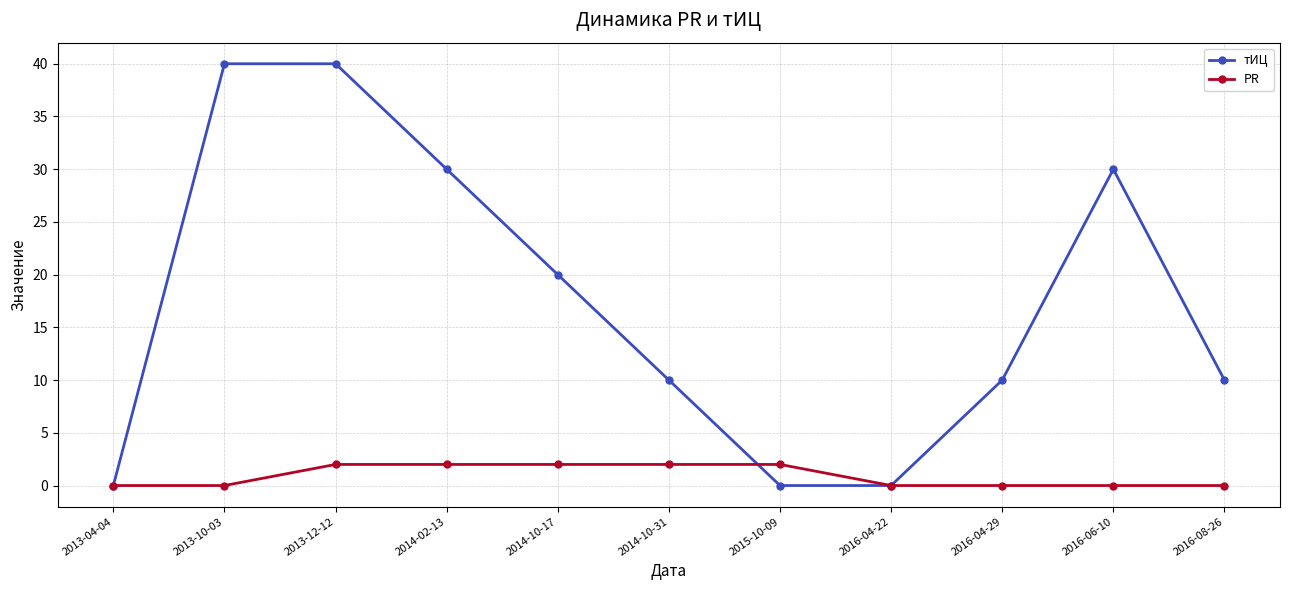

What is the difference between the highest and lowest values at 2014-02-13?

28